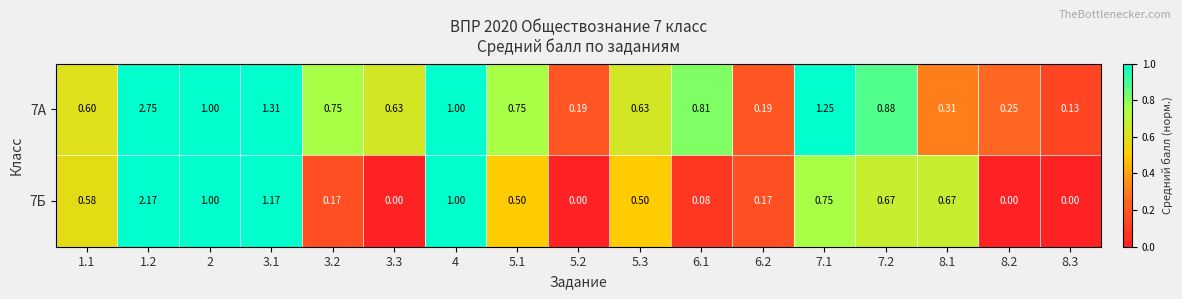

Is the value of 7Б at 5.2 greater than the value of 7А at 5.3?

No